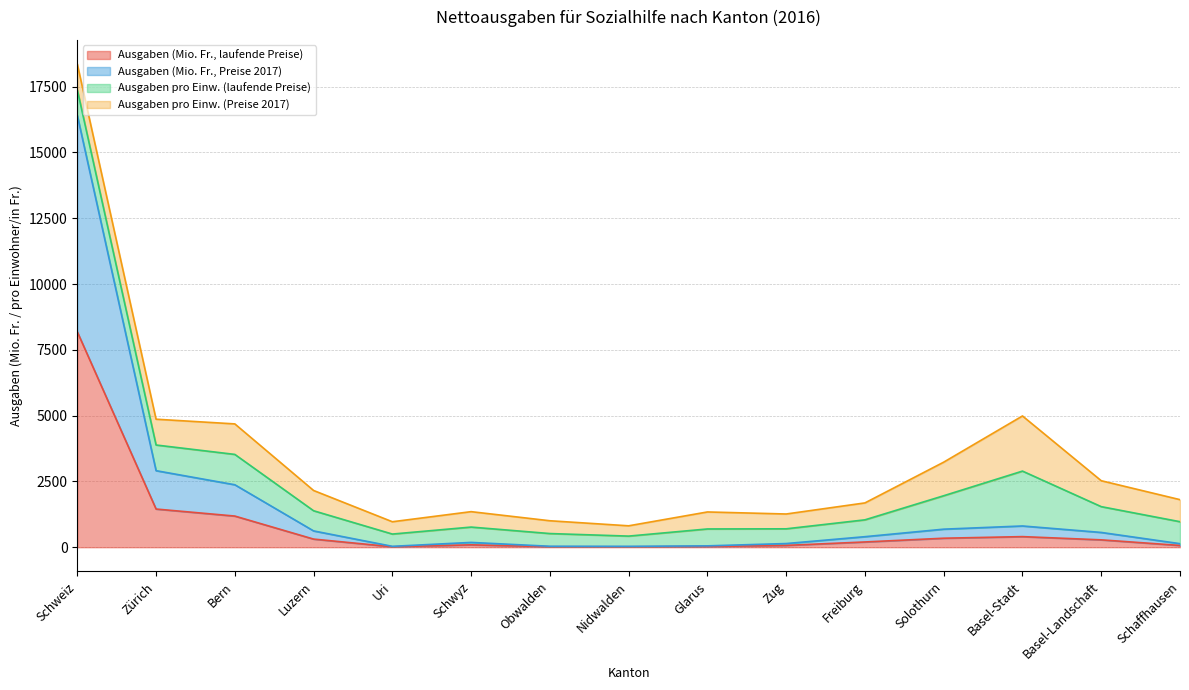

The value of Ausgaben (Mio. Fr., laufende Preise) at Solothurn is 342.1. True or false?

True